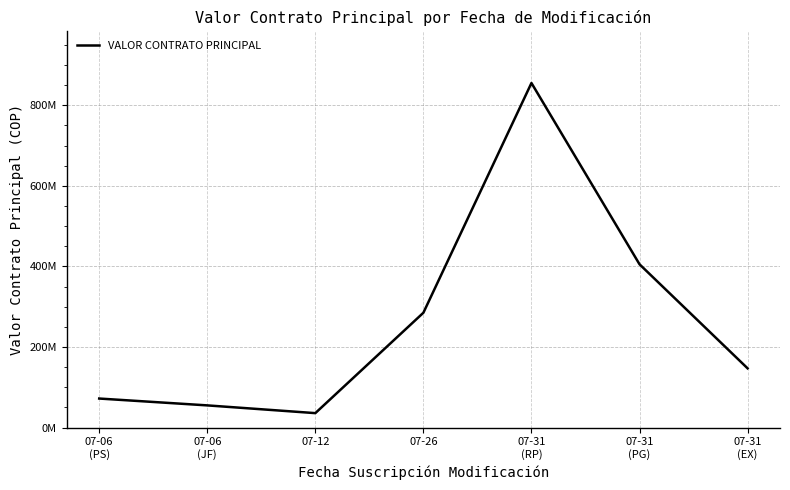

Which category has the highest value across all series?

07-31
(RP)